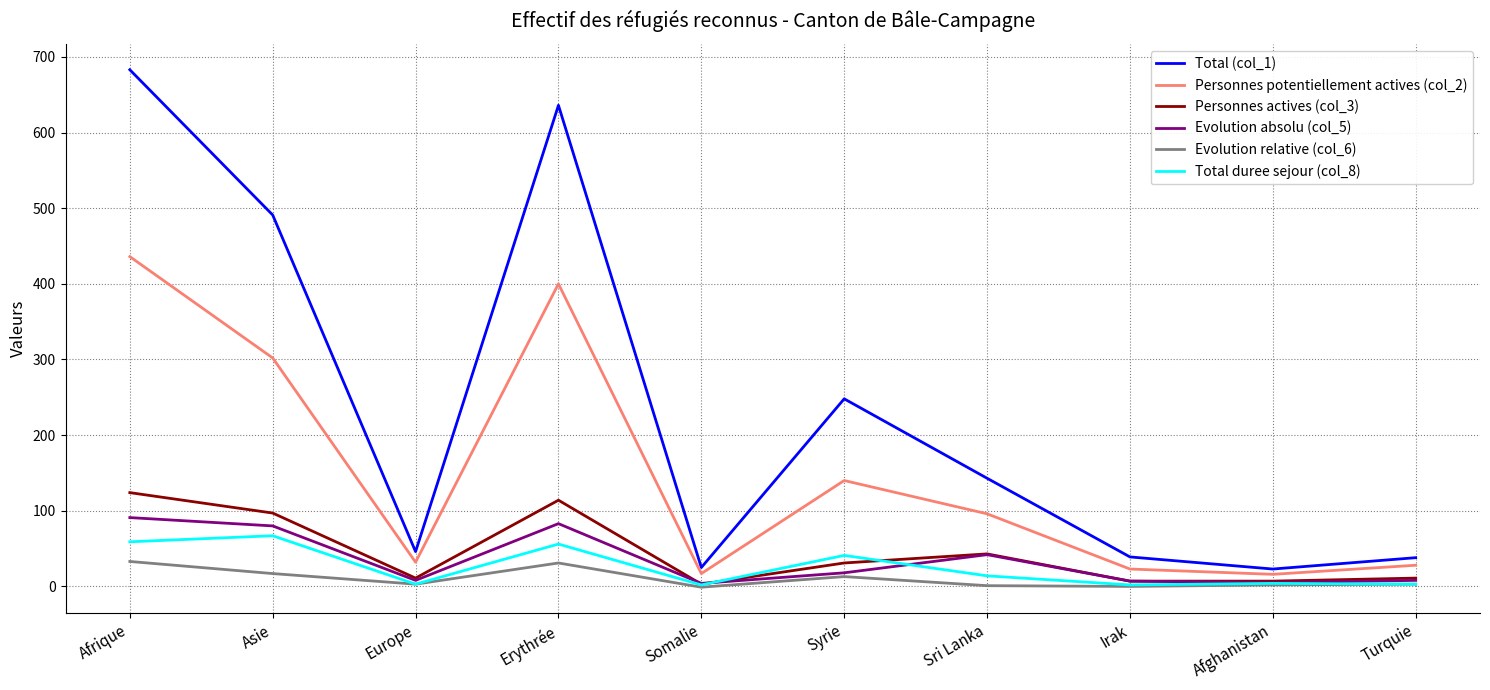

Where is the first local maximum for Evolution absolu (col_5)?

Erythrée